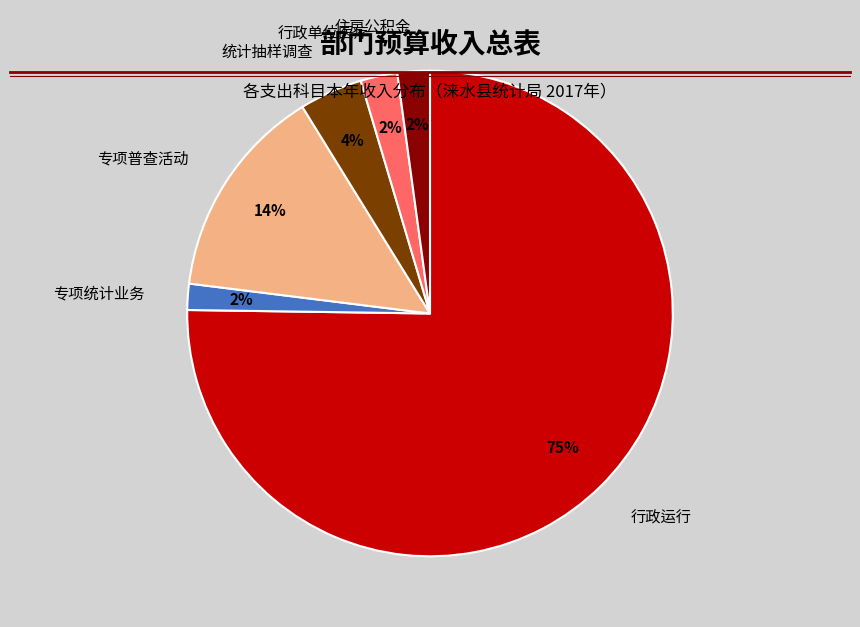

What percentage is the 专项统计业务 slice, to the nearest percent?

2%